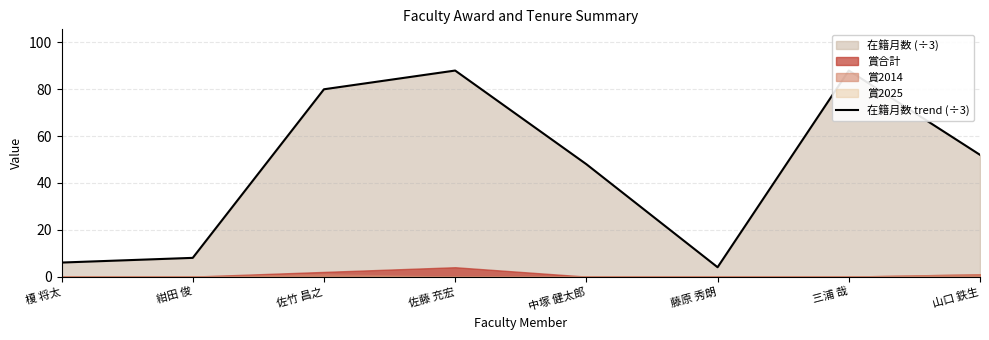

What is the label of the 8th point from the right?

榎 将太